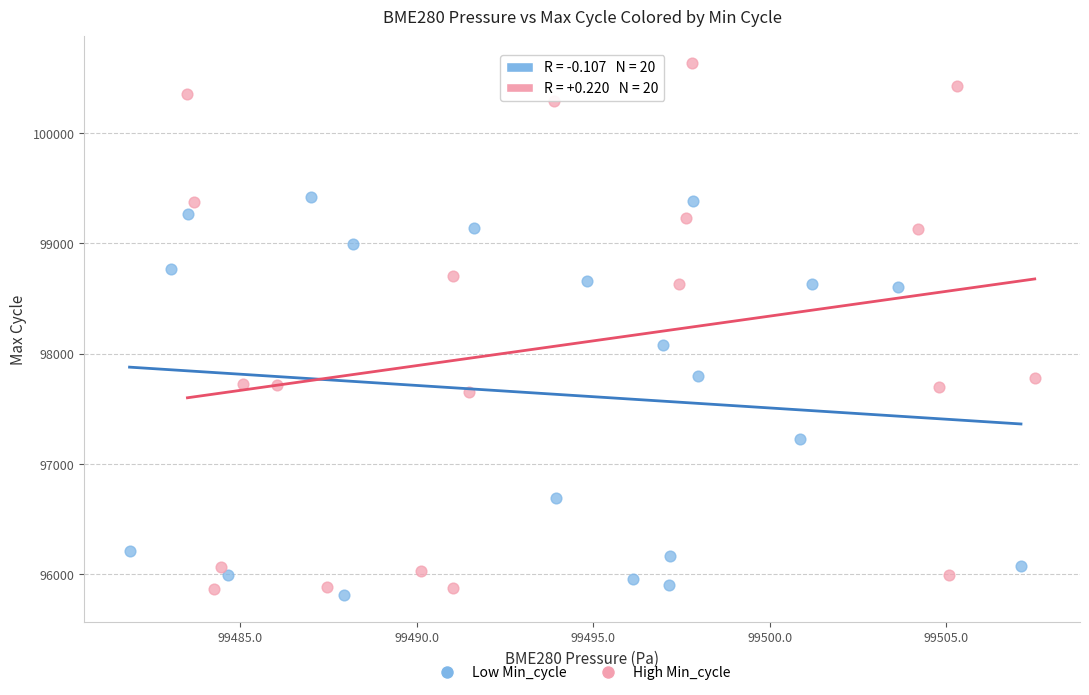

Which series reaches the maximum Y coordinate?

High Min_cycle